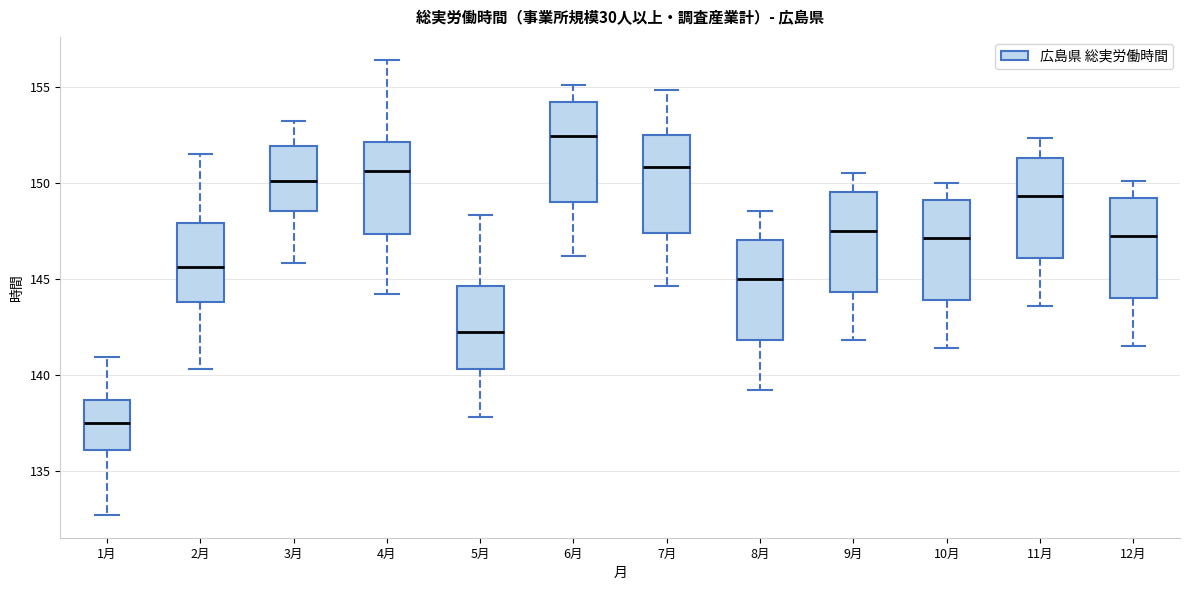

Where does the median line of the box for 4月 sit on the y-axis? The values are not printed on the chart, so give them approximately, as read against the axis.

150.5